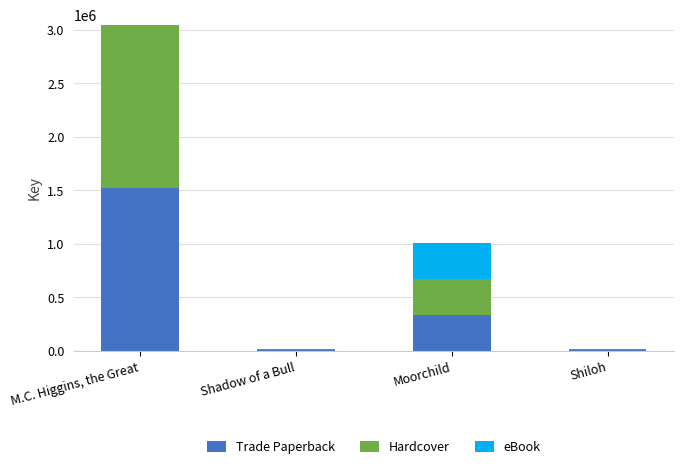

At which label does Trade Paperback first exceed 336426?

M.C. Higgins, the Great